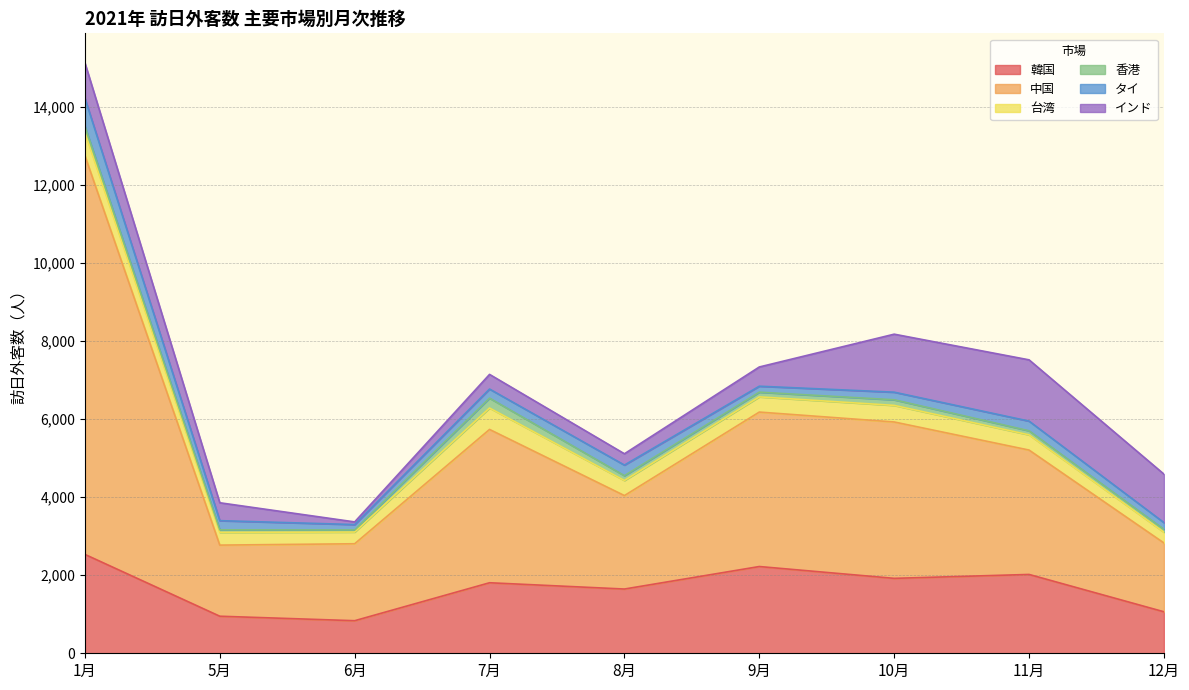

How many data points in 台湾 are above 390?

3